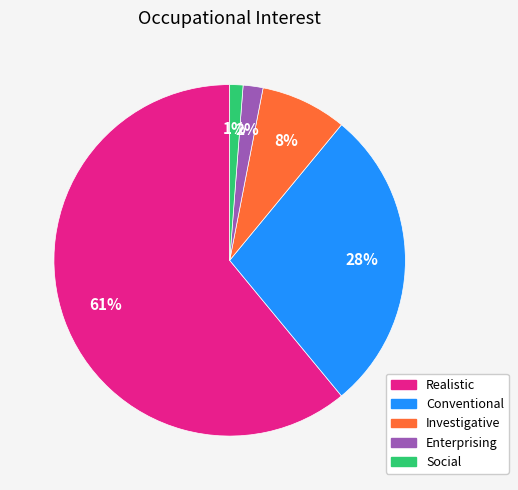

How many slices are in this pie chart?

5